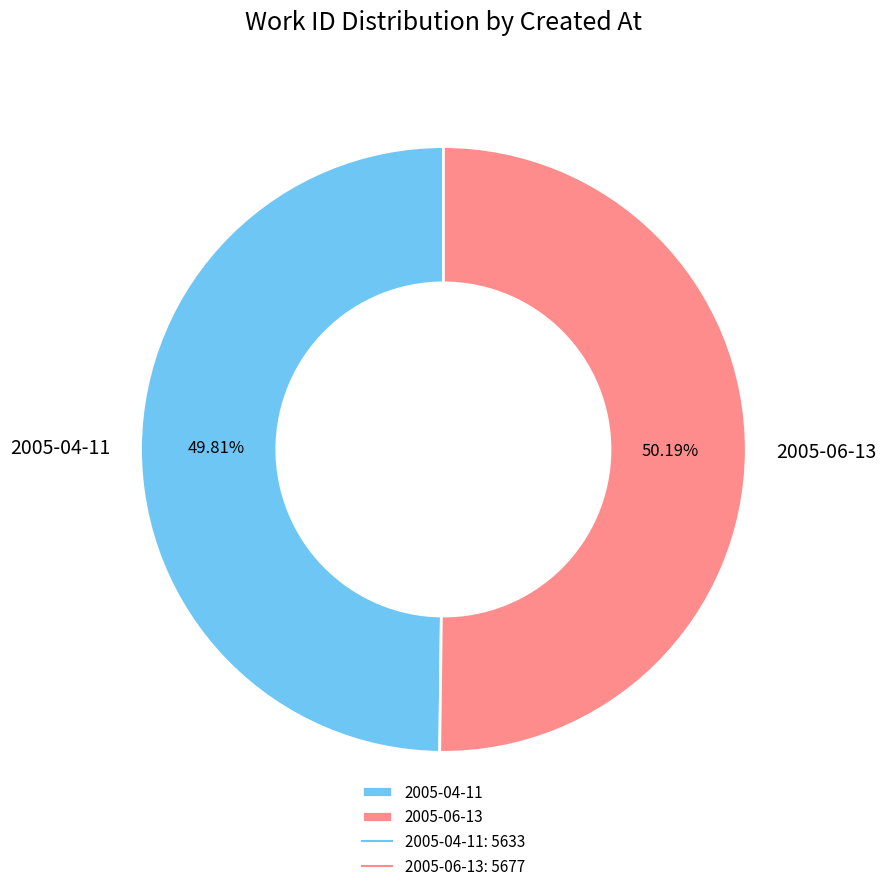

To the nearest percent, what percentage of the pie is 2005-04-11?

50%